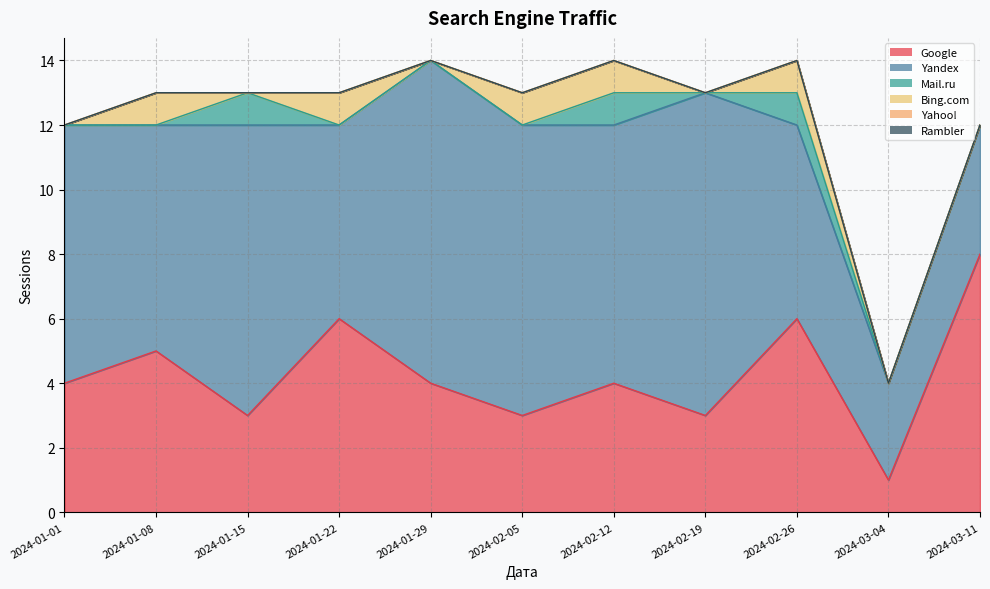

True or false: Google and Mail.ru cross at least once.

False